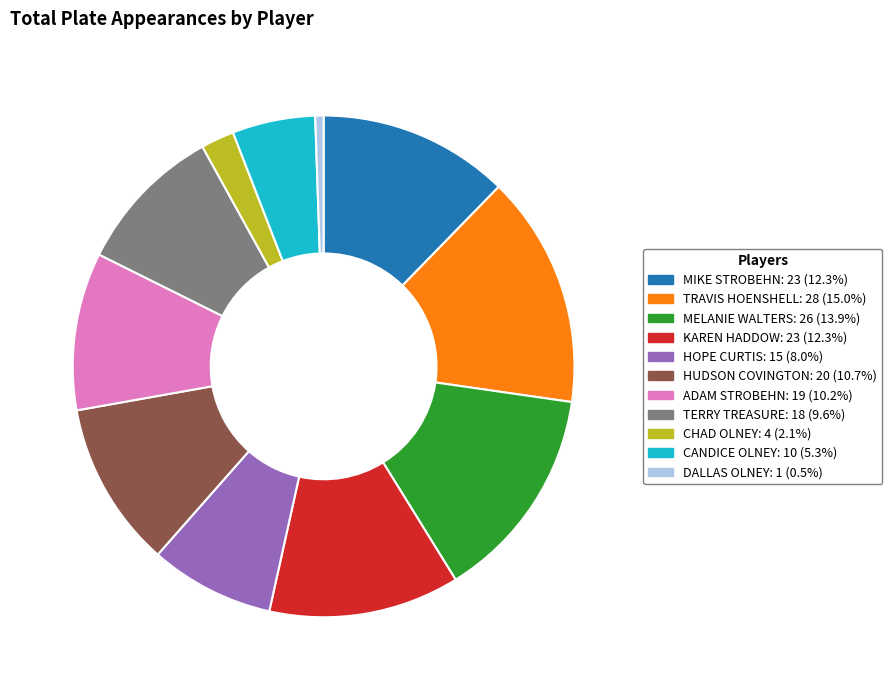

Which category has the smallest portion of the pie?

DALLAS OLNEY